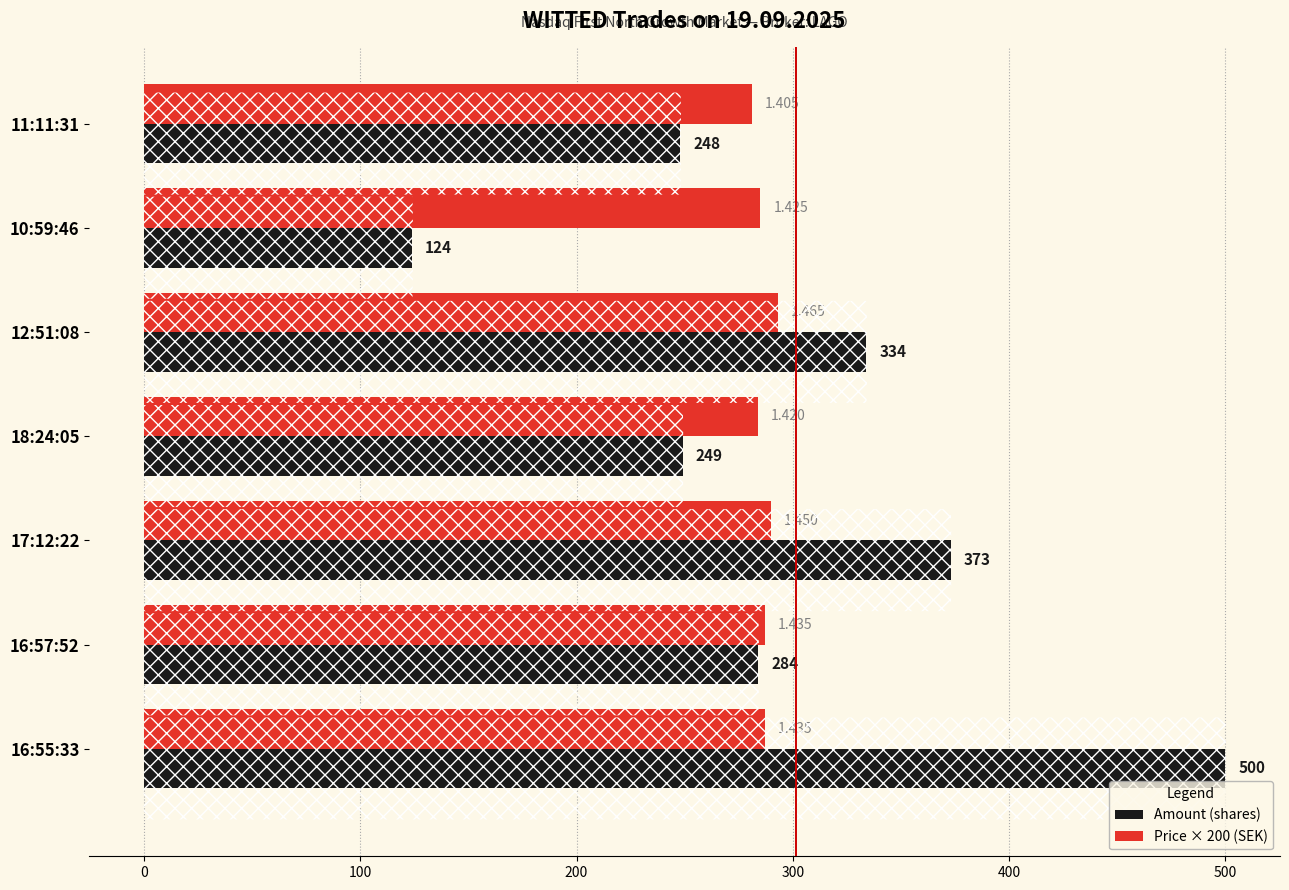

The value of Price (×200 scale) at 16:57:52 is 287. True or false?

True